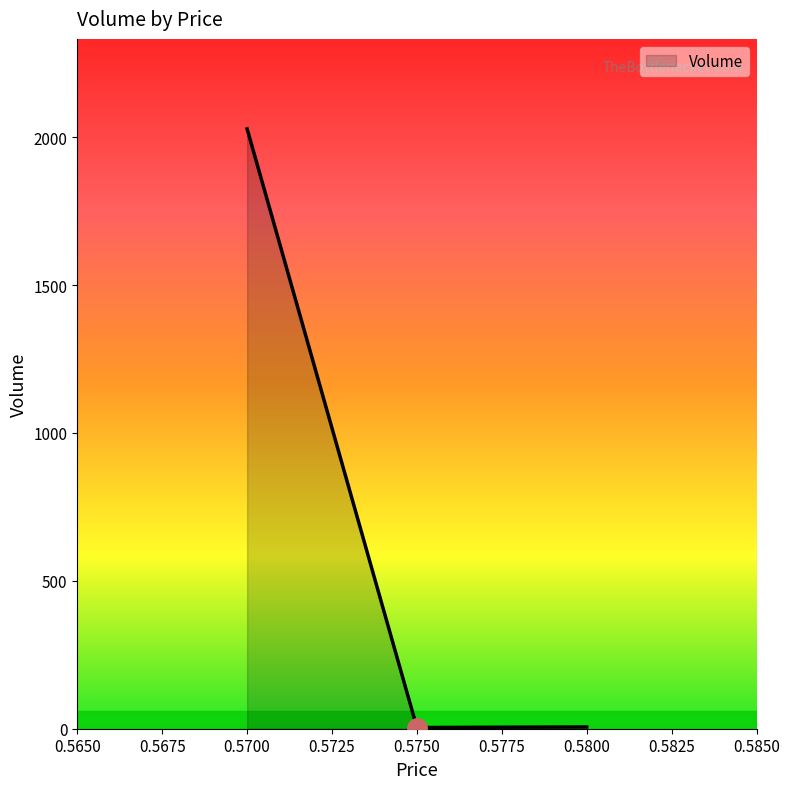

What is the difference between the maximum and minimum values?

2024